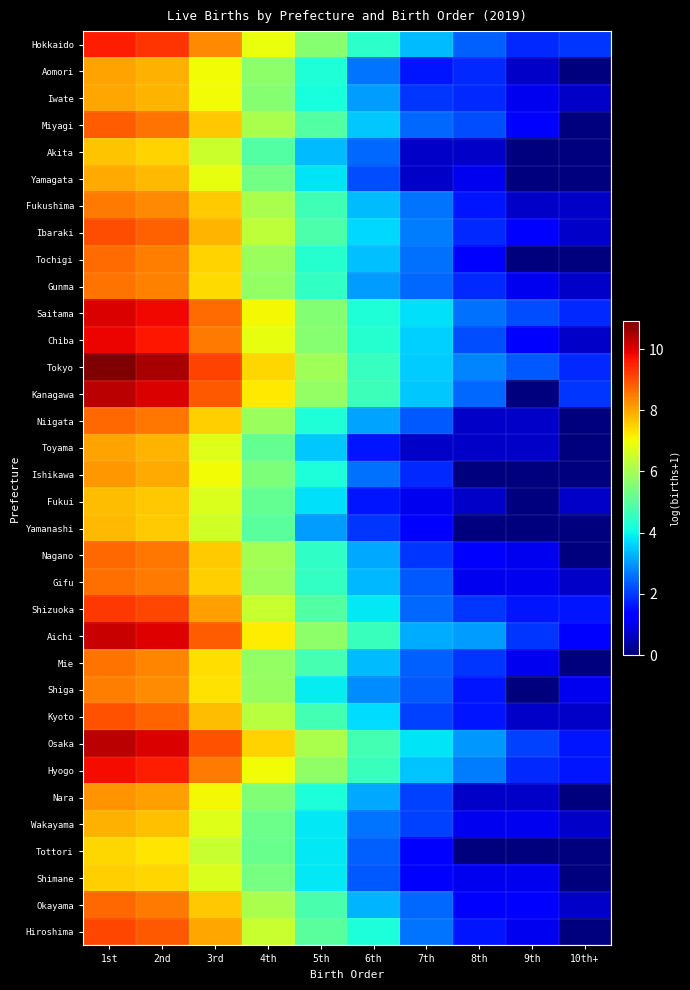

At which category is the sum across all series the highest?

1st